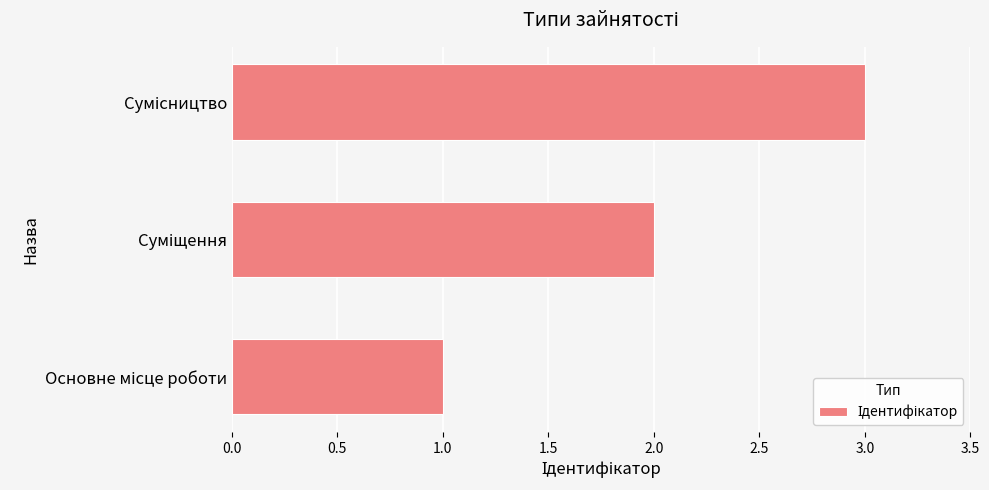

How many categories are shown in the chart?

3